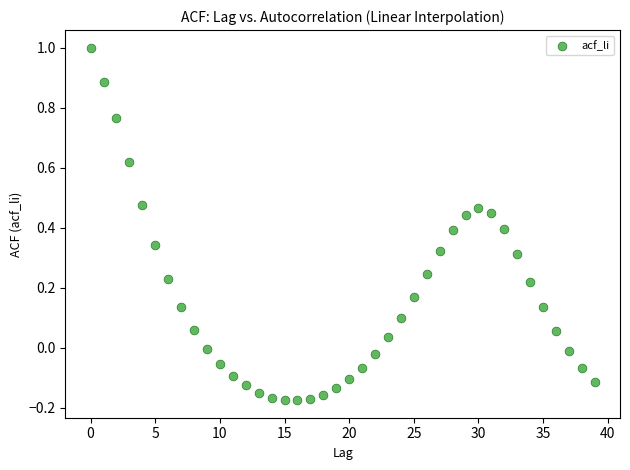

What is the range of Y values (max minus min)?

1.2